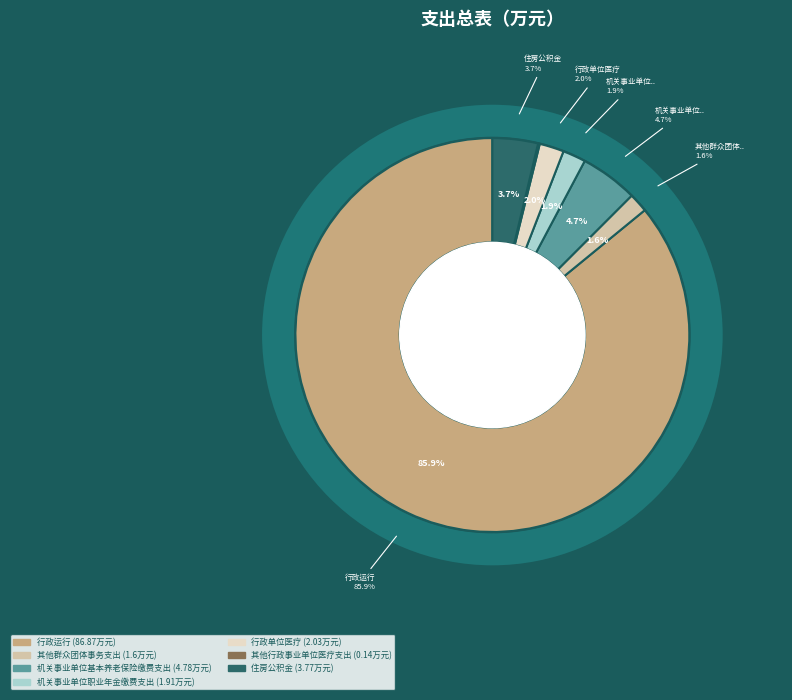

Do 住房公积金 and 机关事业单位基本养老保险缴费支出 together represent more than half of the pie?

No